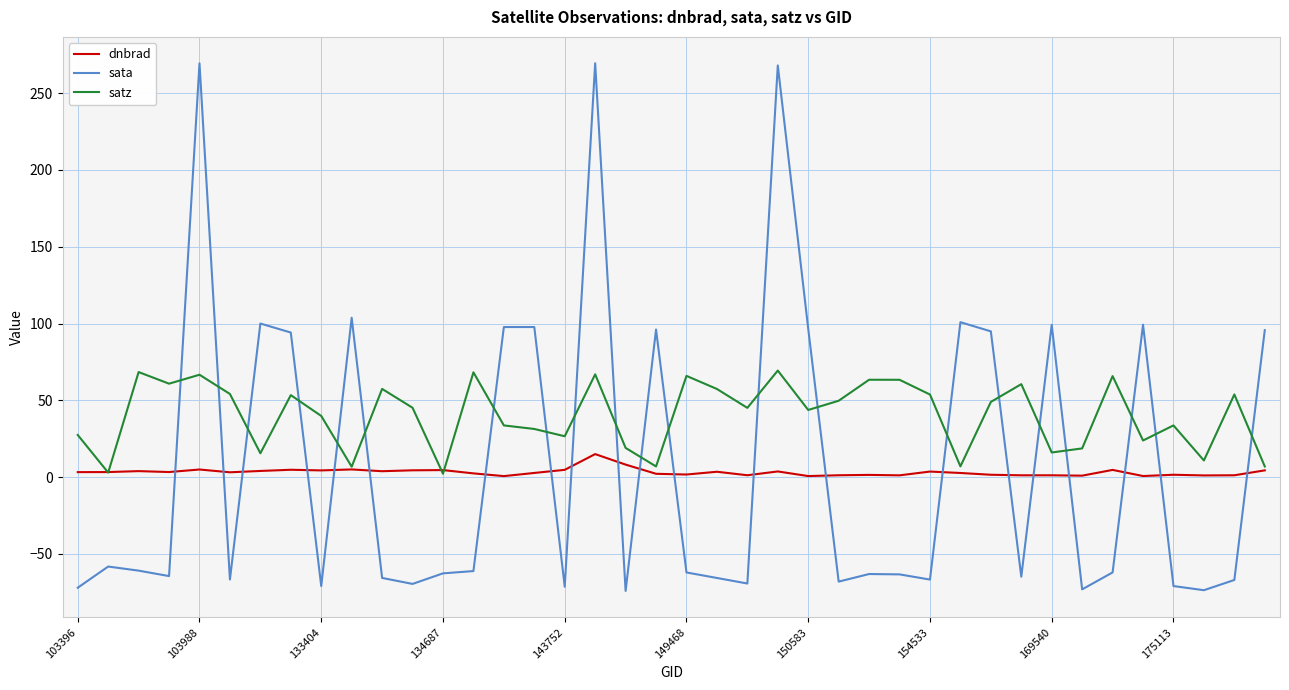

Which series has the widest spread of values?

sata